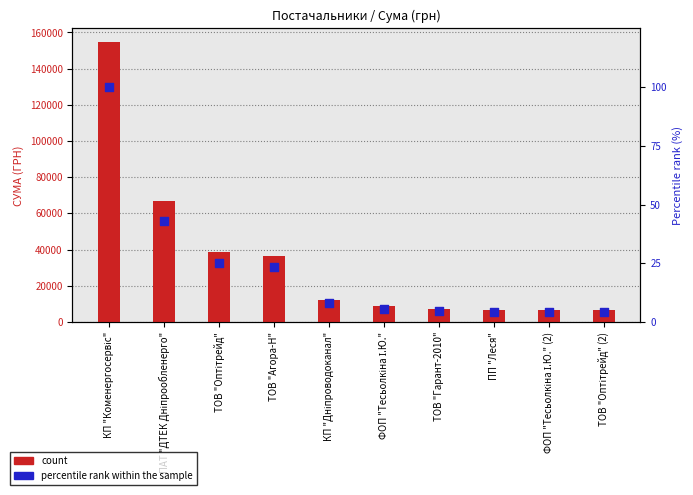

Which series contains the lowest Y value?

percentile rank within the sample